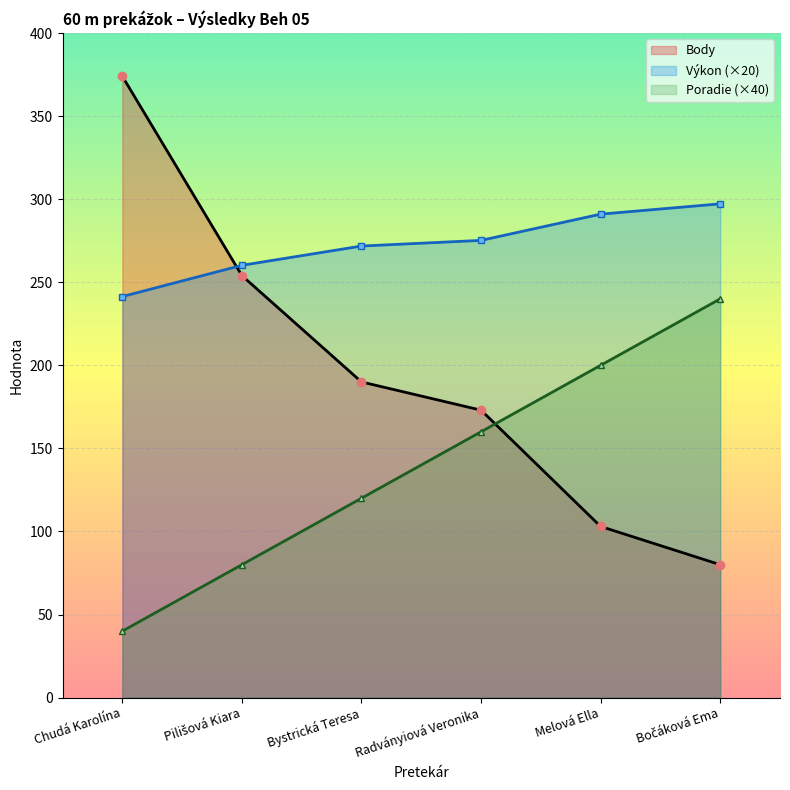

What is the sum of the Poradie values at Pilišová Kiara and Melová Ella?

280.0